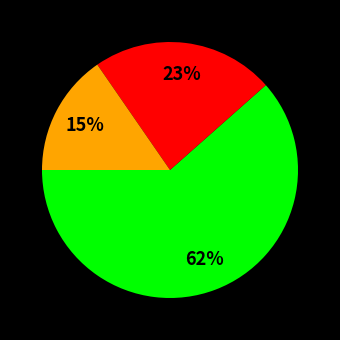

Is there any slice that represents more than half of the pie?

Yes